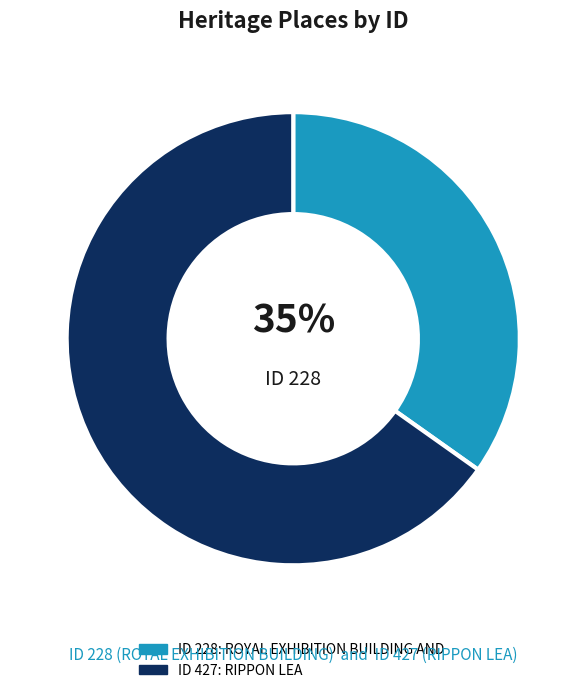

To the nearest percent, what is the difference between the largest and smallest slice percentages?

30%